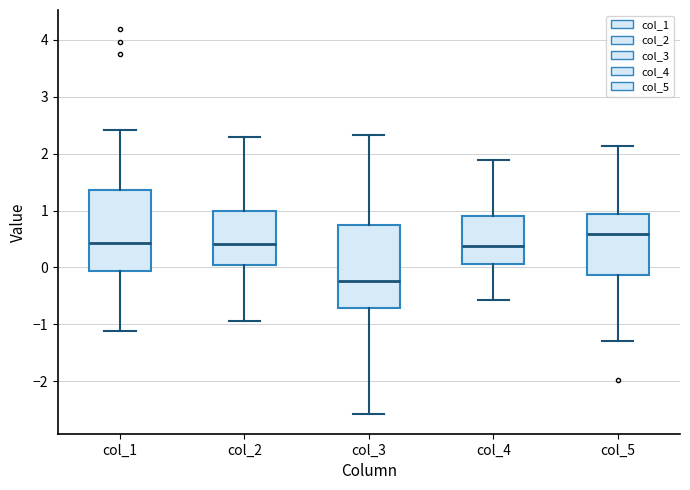

Which box has the highest median line?

col_5